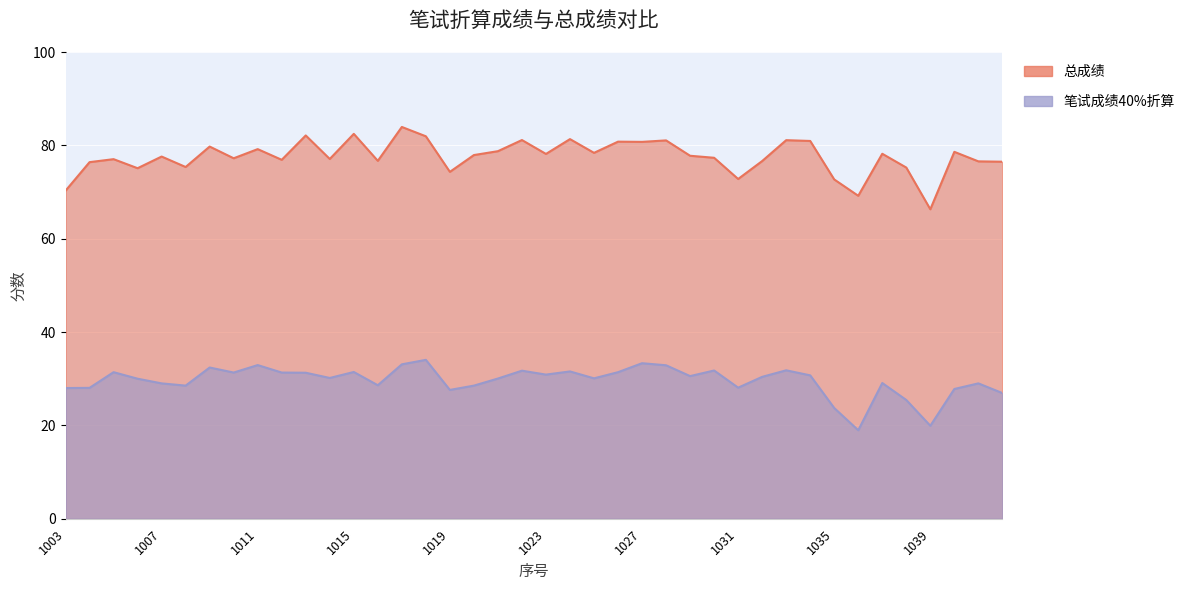

True or false: 笔试成绩40%折算 and 总成绩 cross at least once.

False